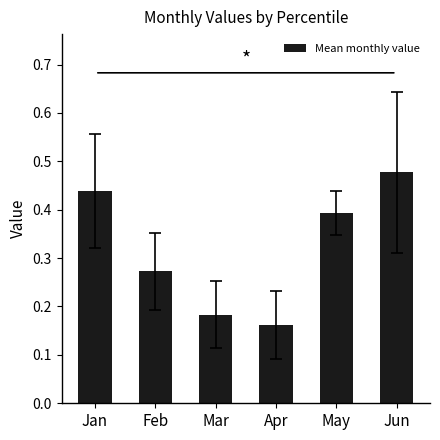

Which category has the highest value across all series?

Jun